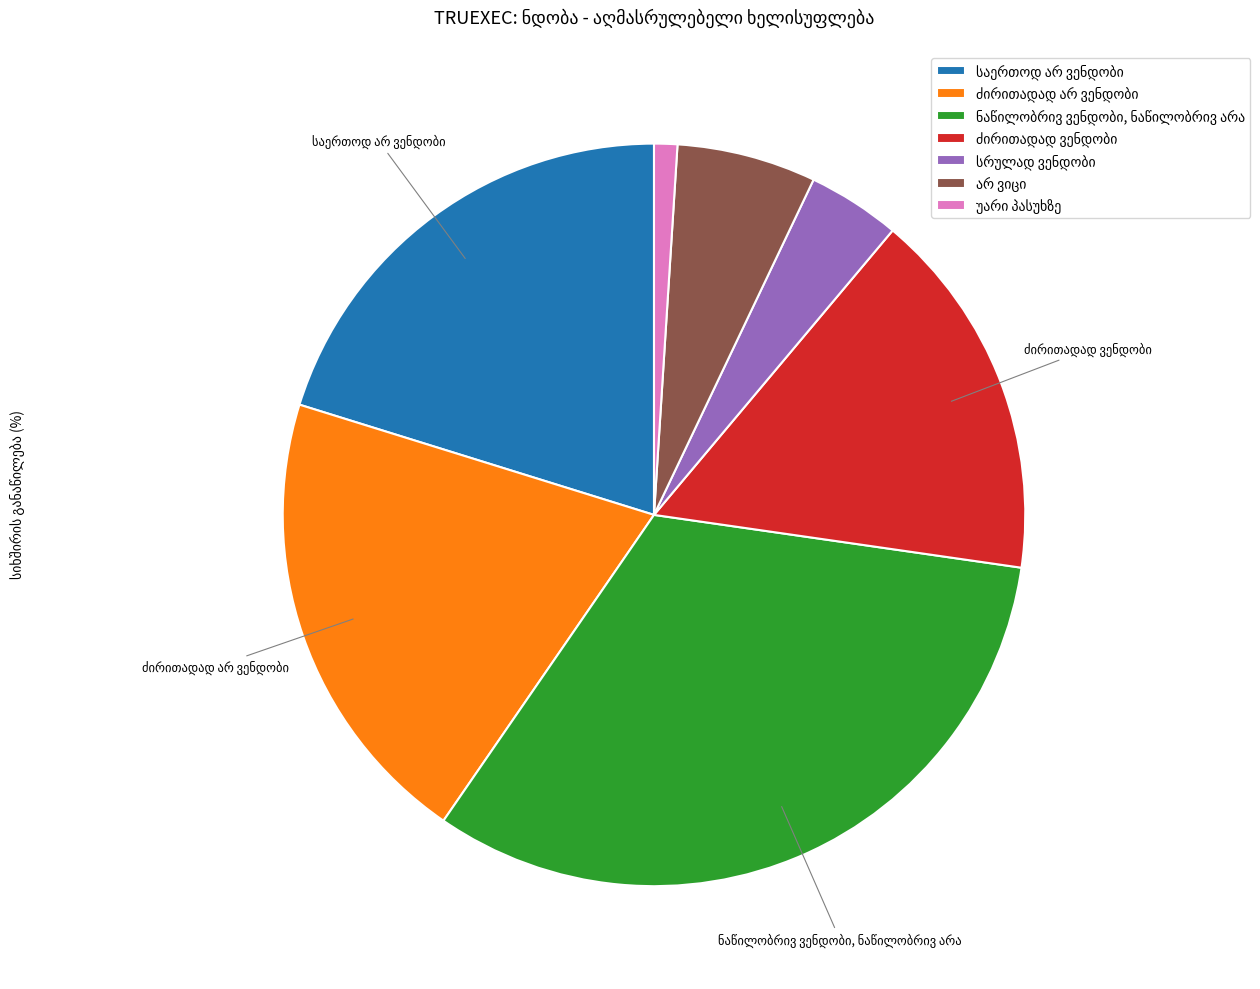

Is there any slice that represents more than half of the pie?

No